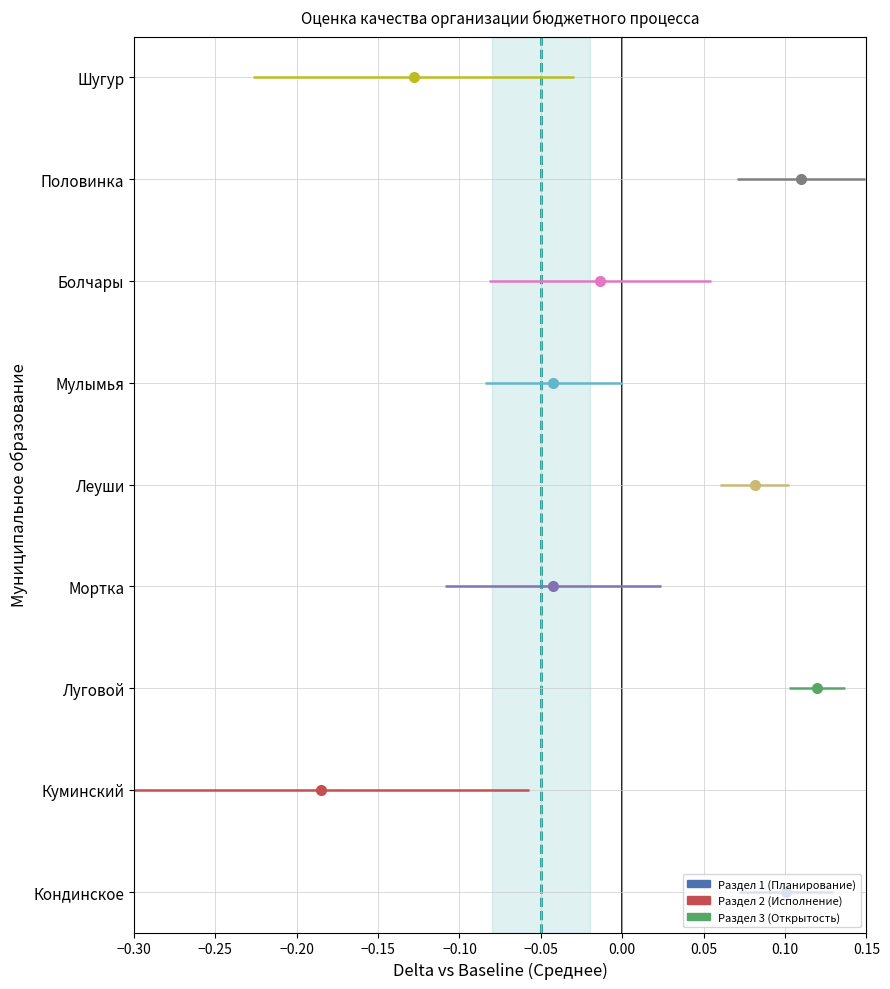

How many interior local peaks does the Раздел 2 (Исполнение) series have?

3